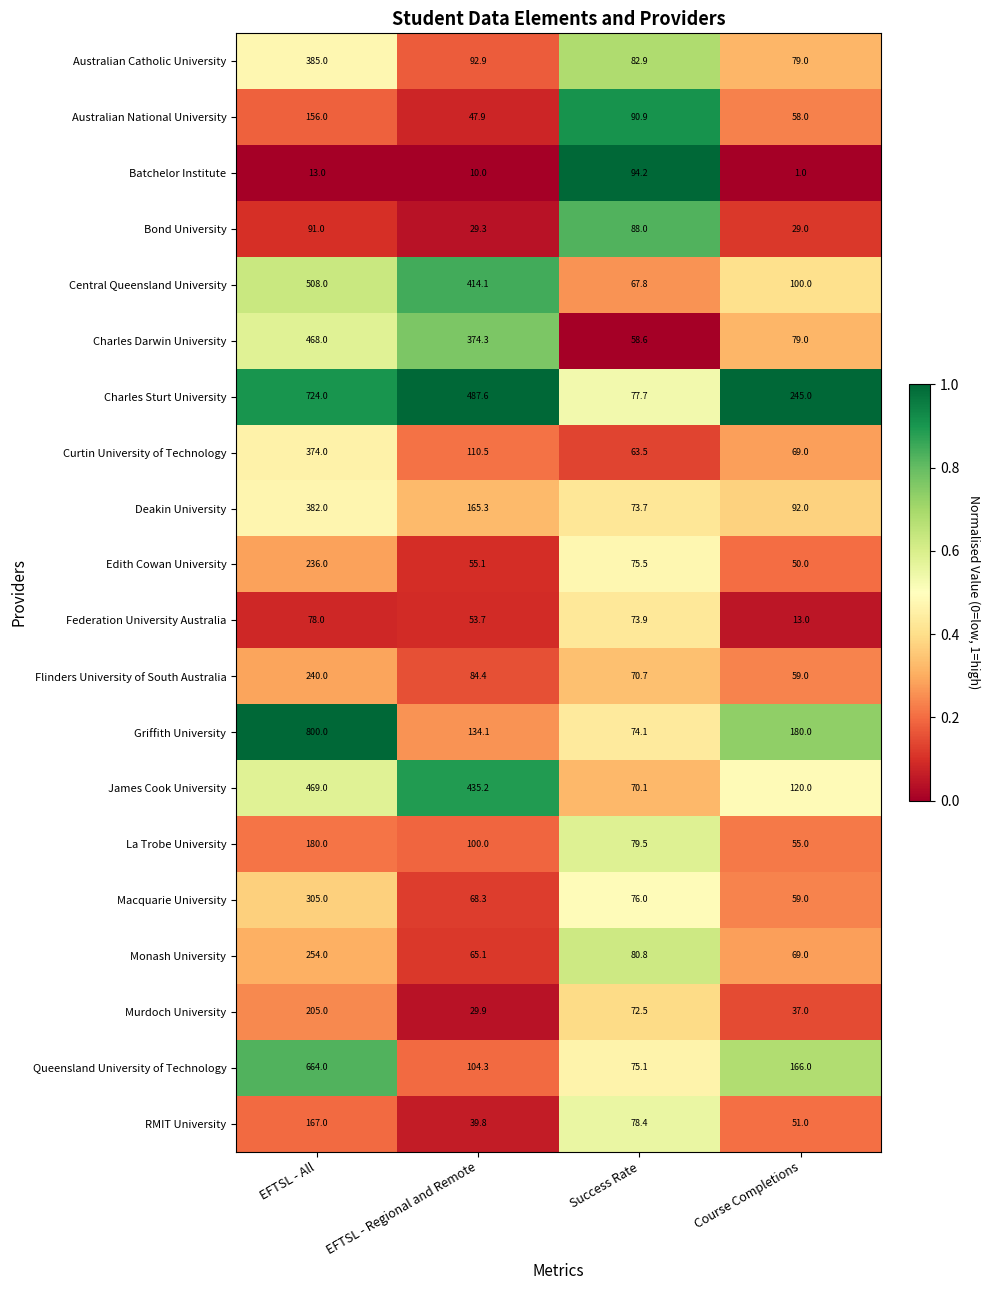

The value of Charles Sturt University at Course Completions is 59.5. True or false?

False